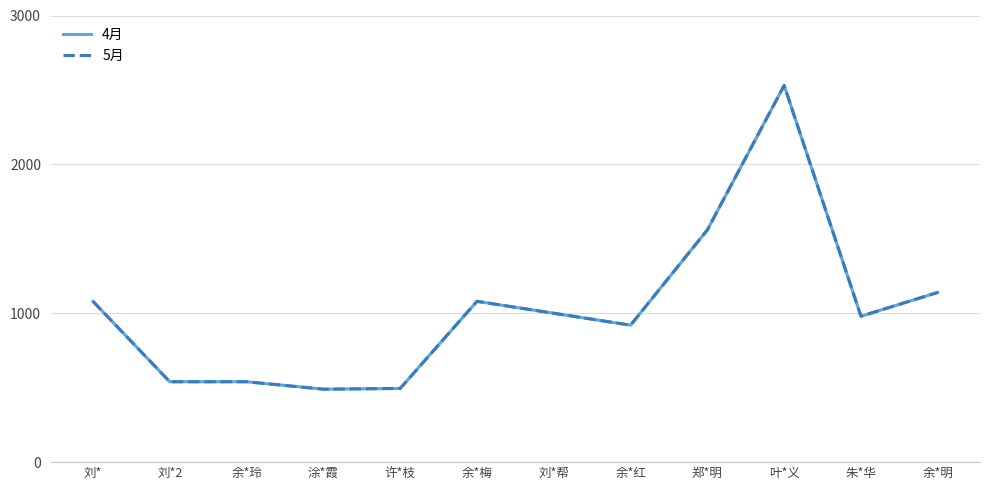

How many lines are shown in the chart?

2